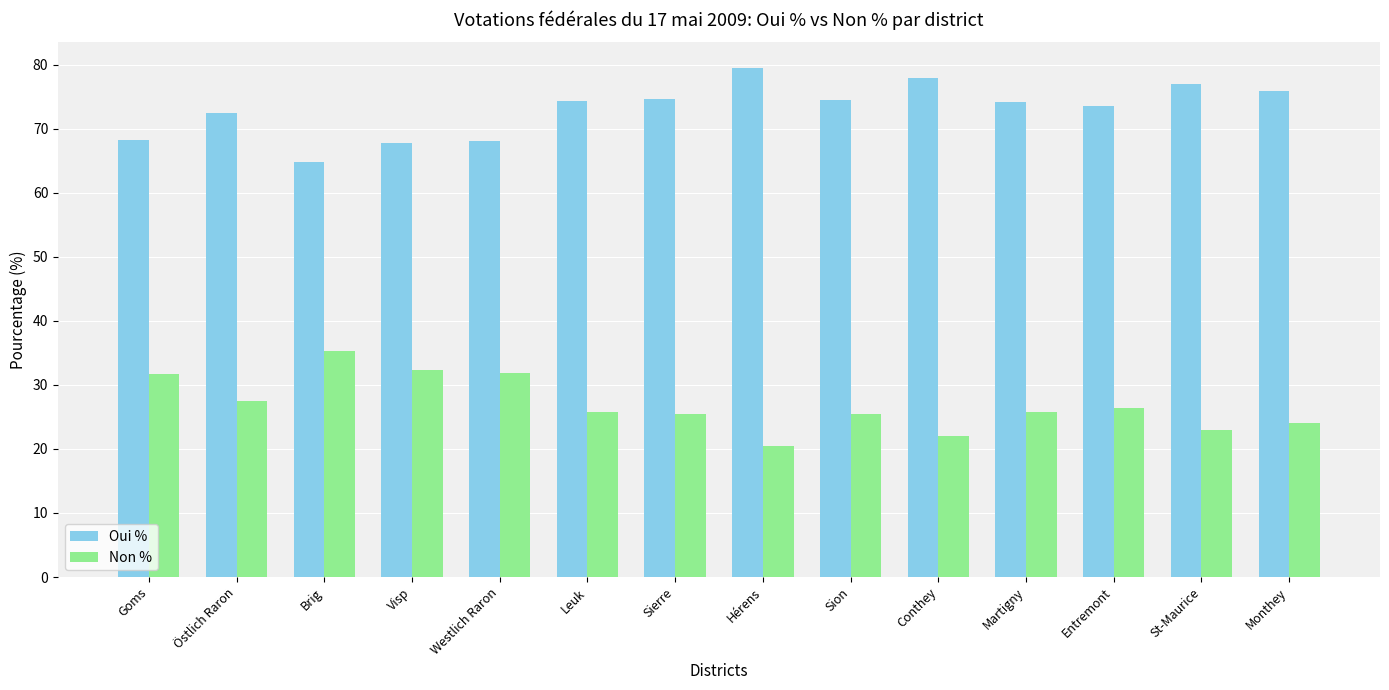

What is the difference between the highest and lowest values at Hérens?

59.0